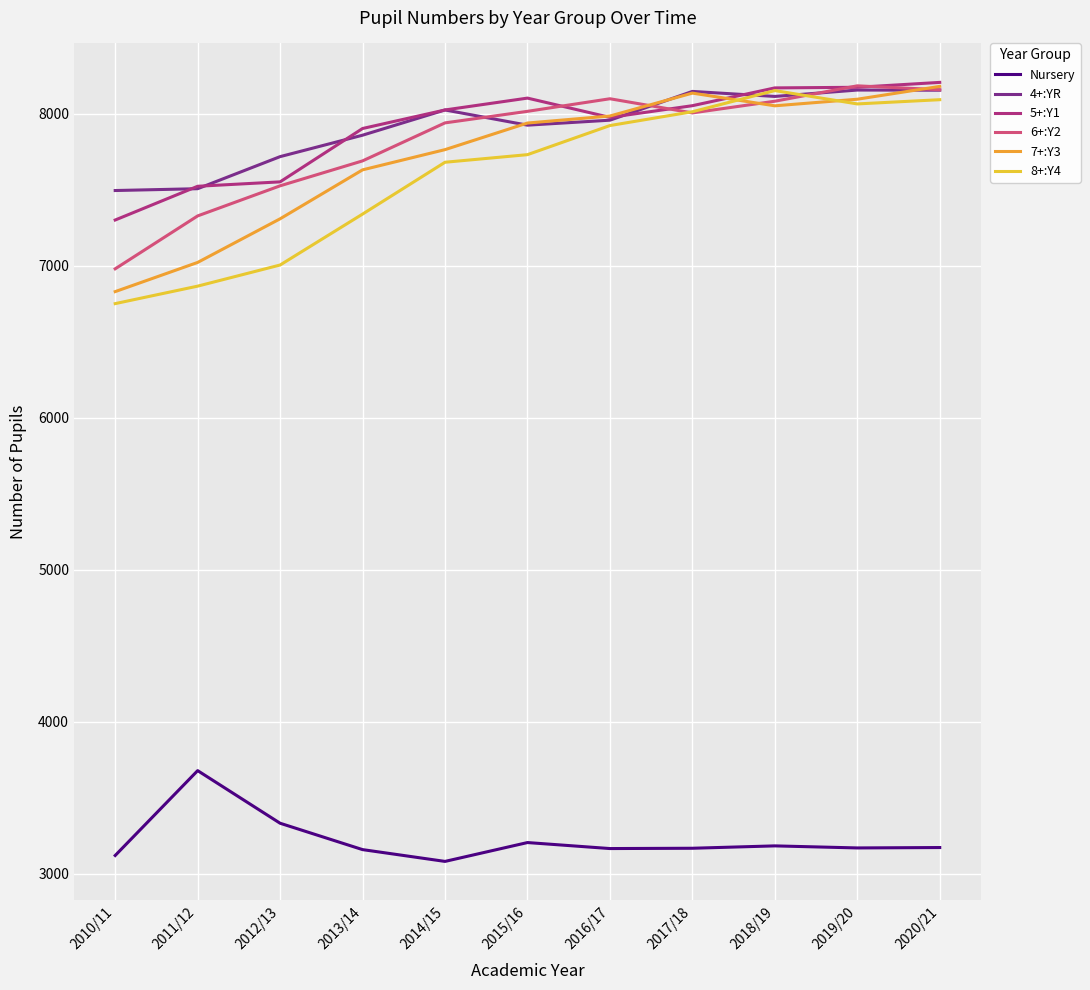

How many values in the 4+:YR series are below 7958?

5